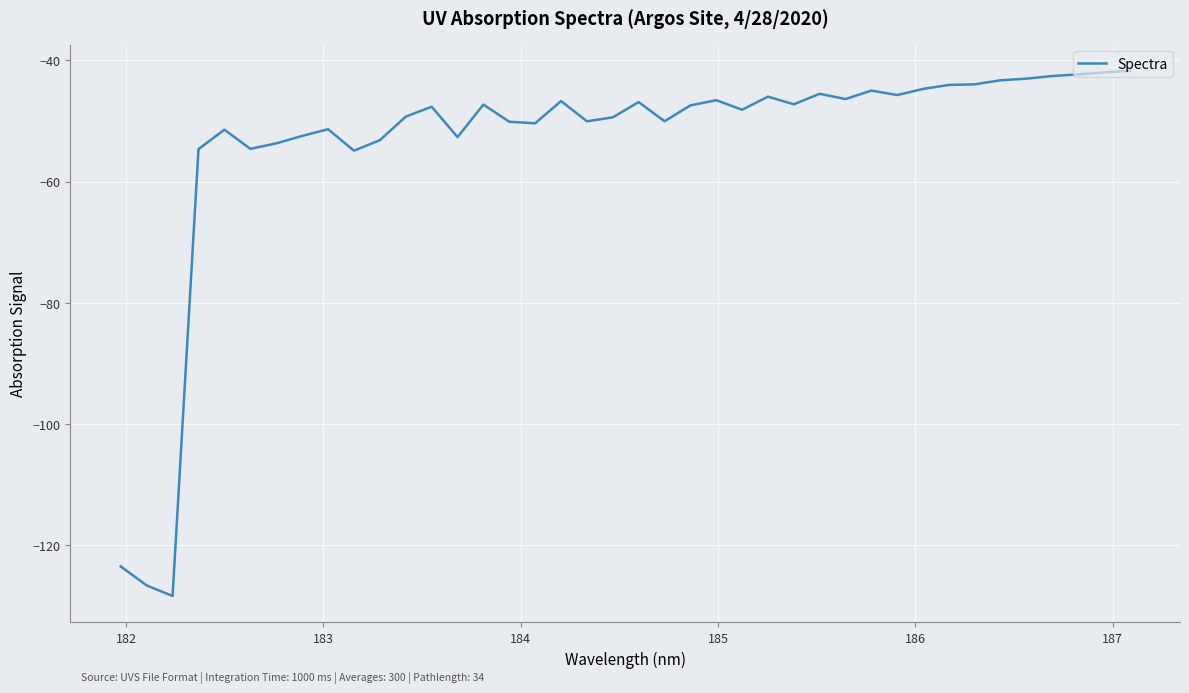

What is the difference between the maximum and minimum values?

86.7